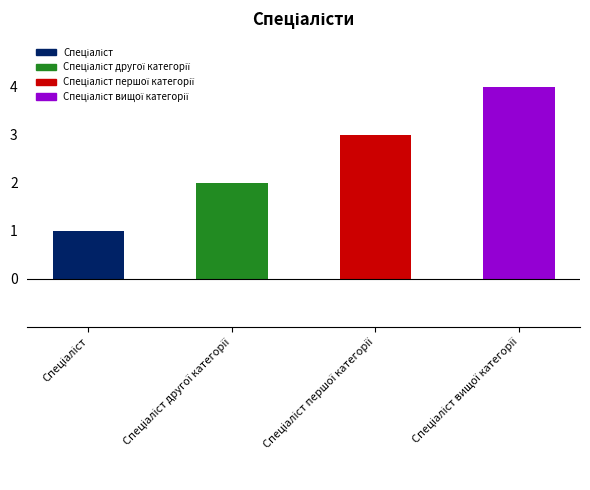

What is the minimum value shown in the chart?

1